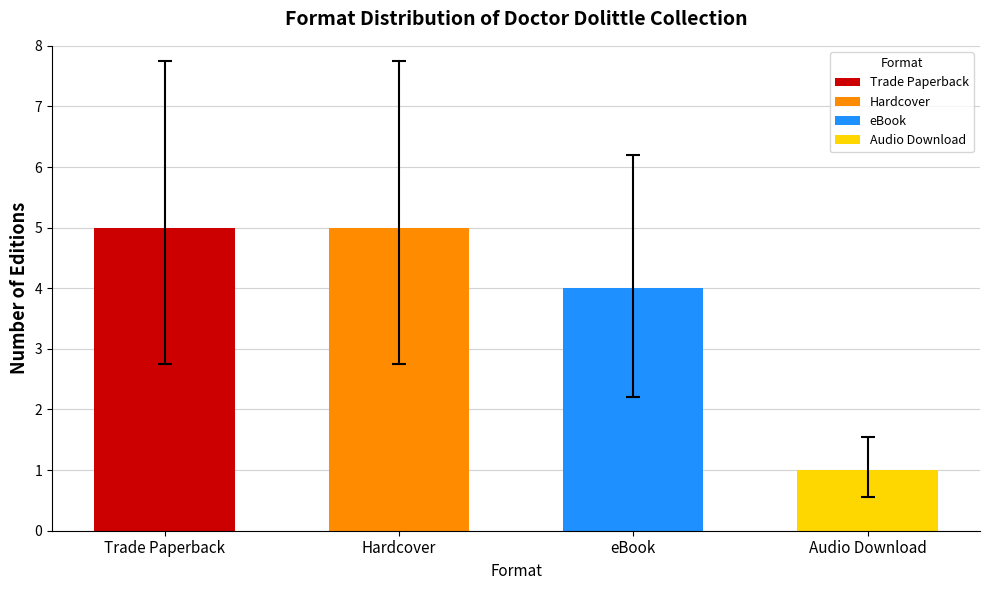

Reading right to left, what are all the values shown in this chart?

1	4	5	5